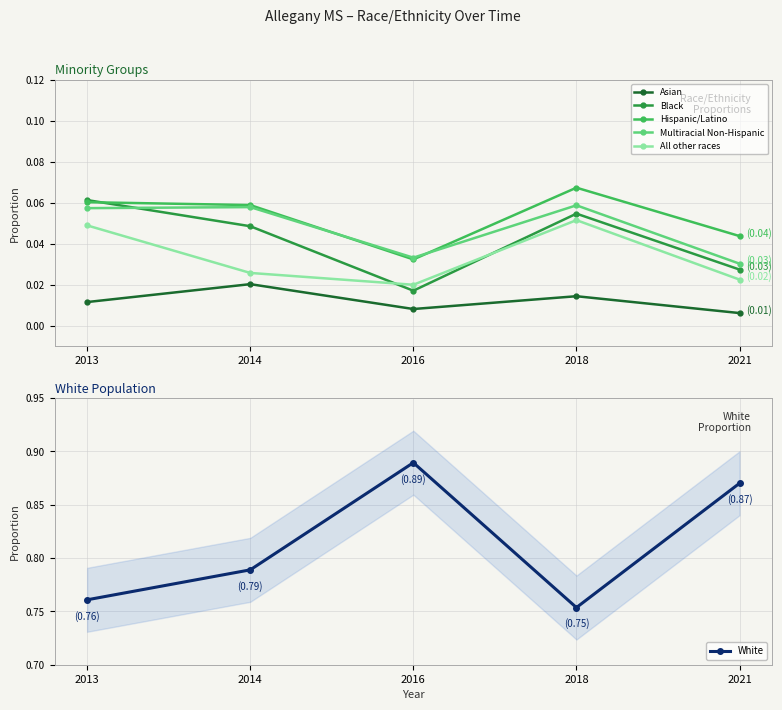

Which has a higher value, 2021 or 2014?

2014